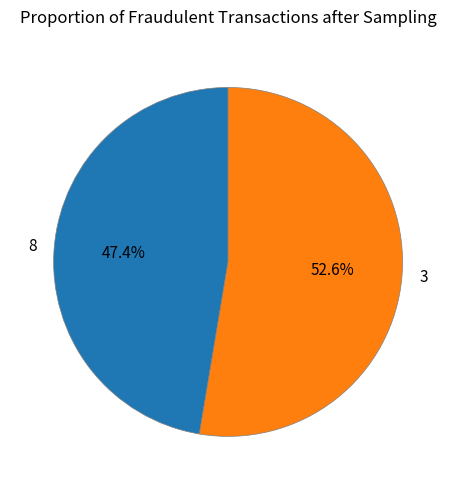

Combined, what portion of the pie is 8 and 3?

100.0%